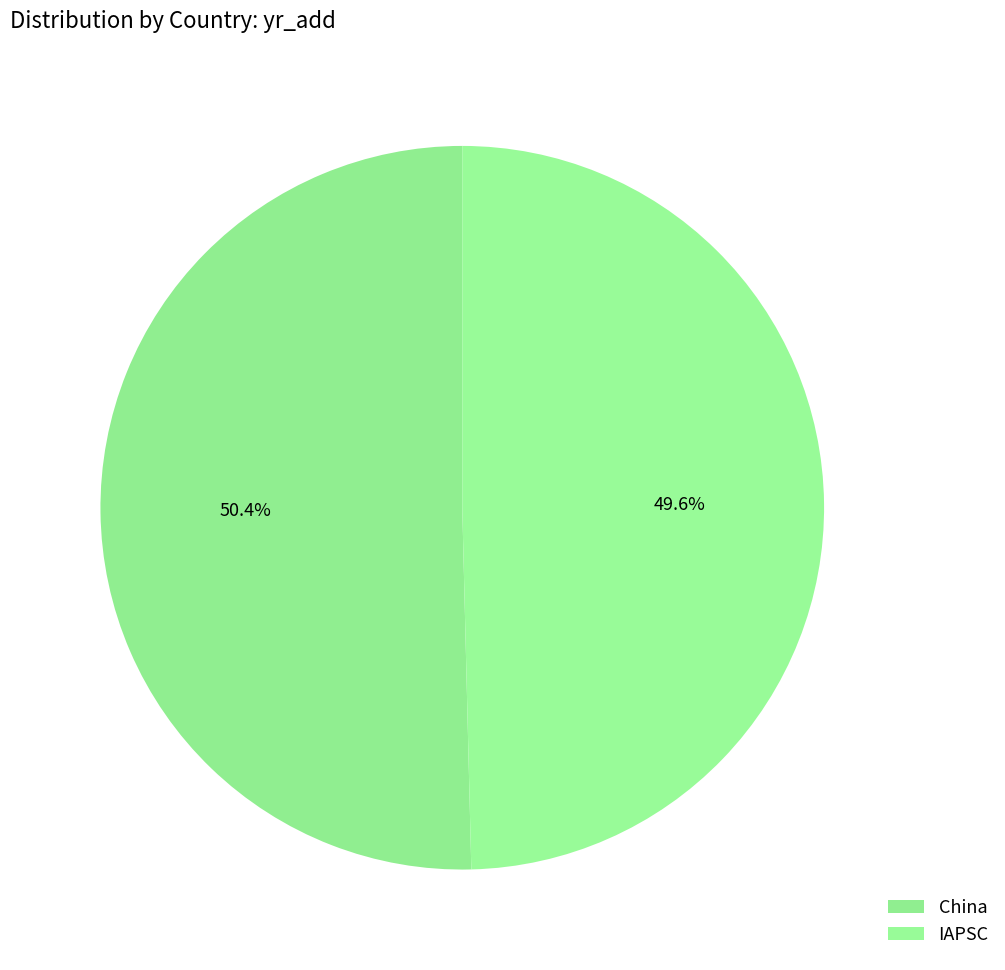

How many segments does this pie chart have?

2